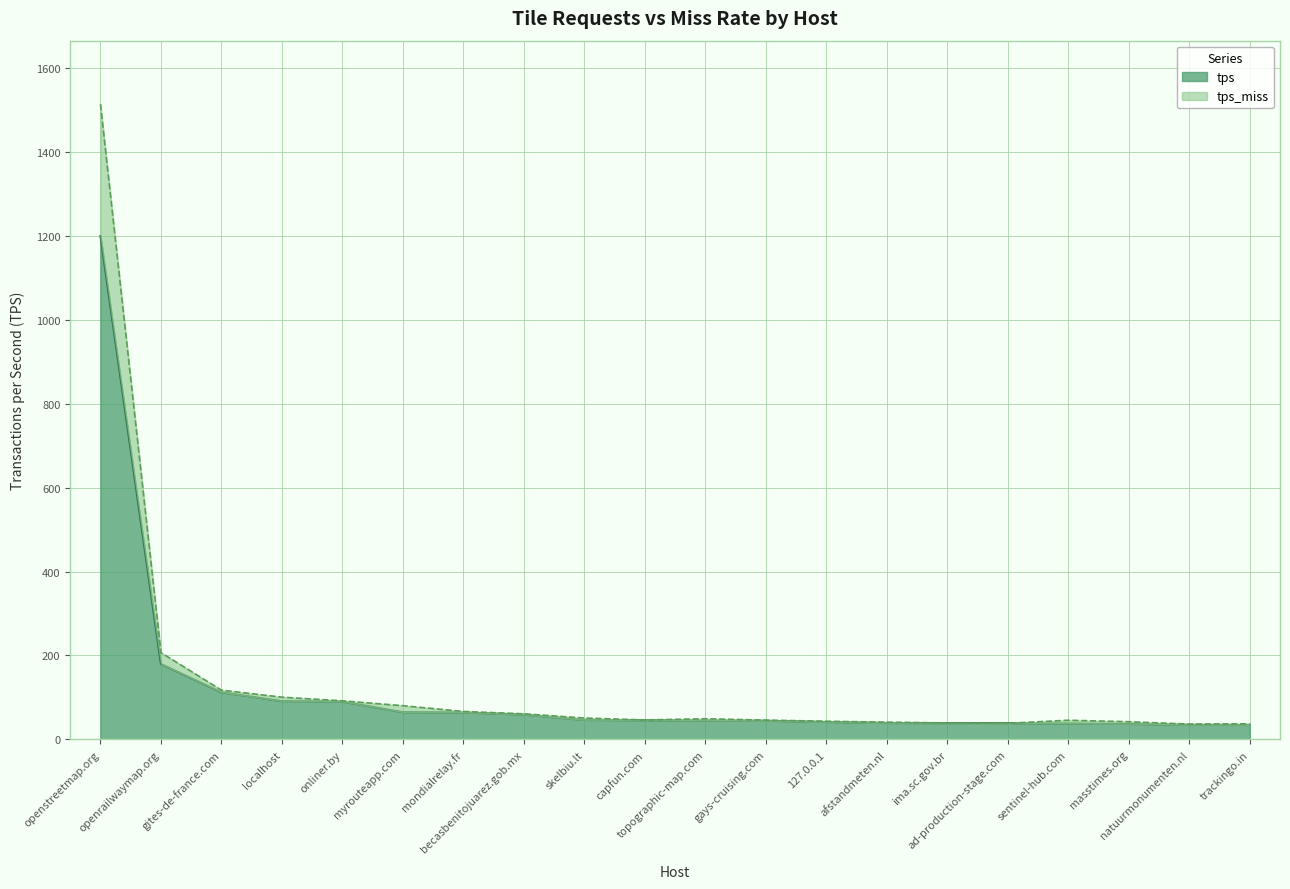

Which category has the lowest value across all series?

trackingo.in